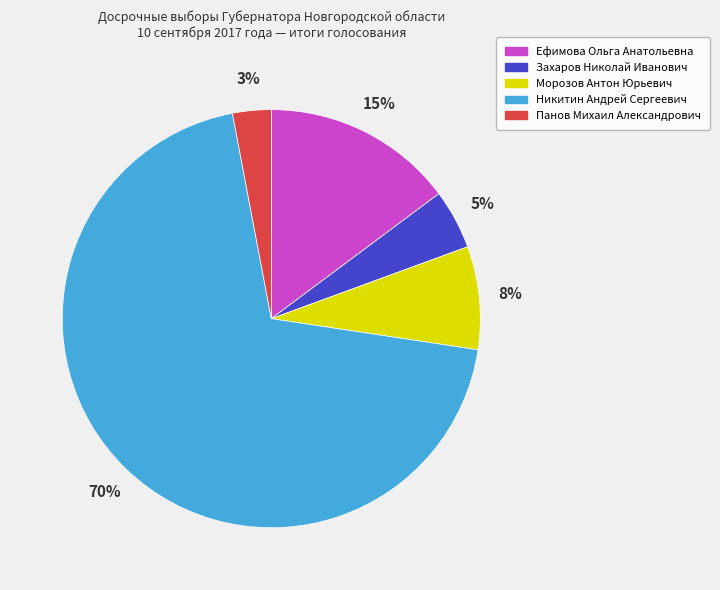

Approximately how many times larger is the value at Панов Михаил Александрович compared to Морозов Антон Юрьевич?

0.4